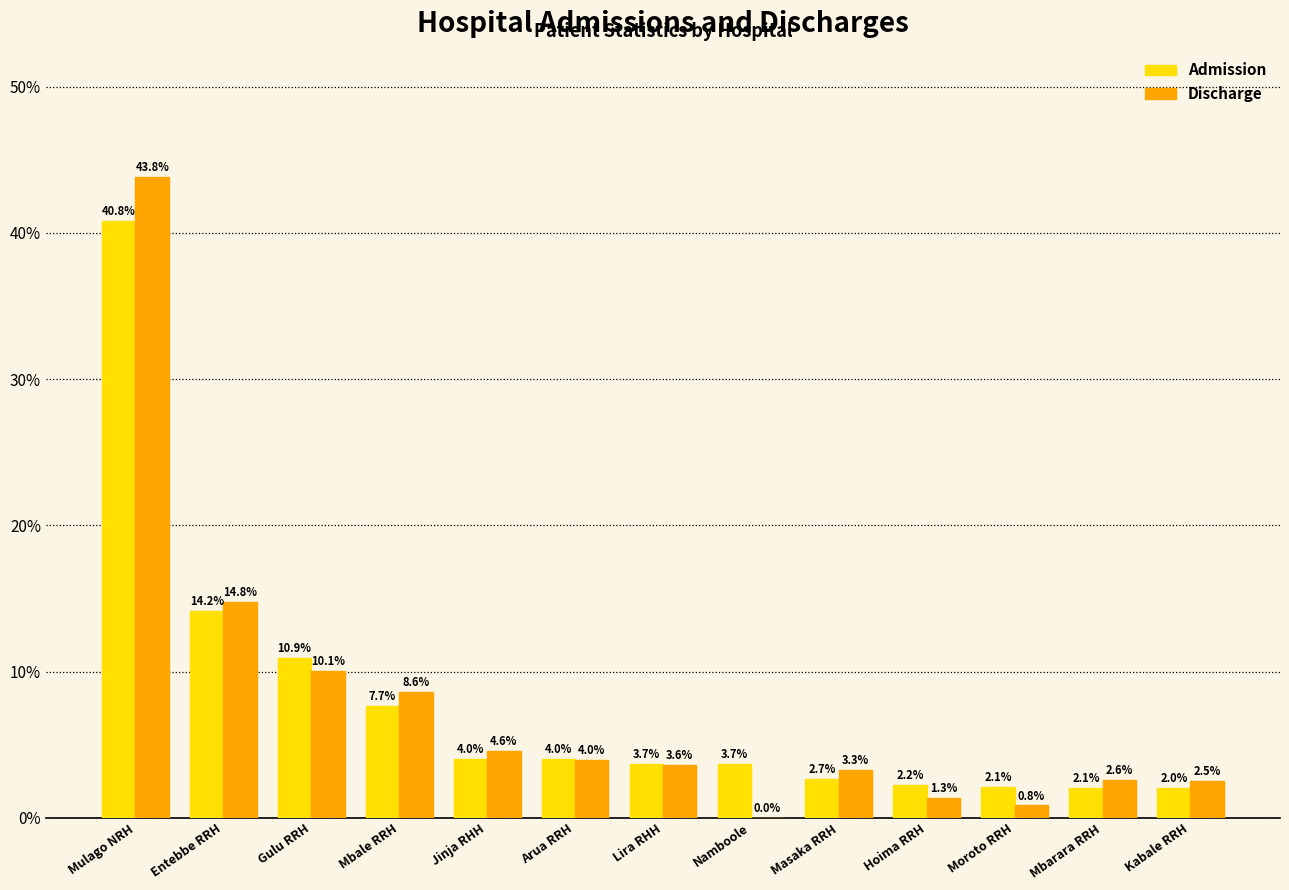

What is the approximate value of Admission at Mulago NRH?

40.8